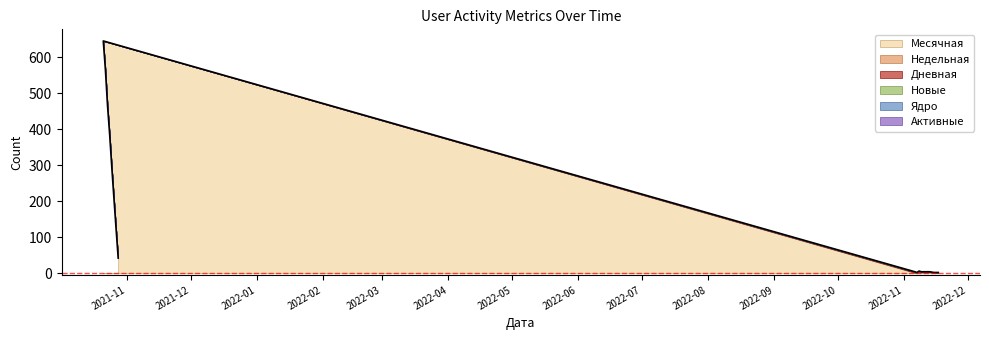

How many series are shown in this chart?

6